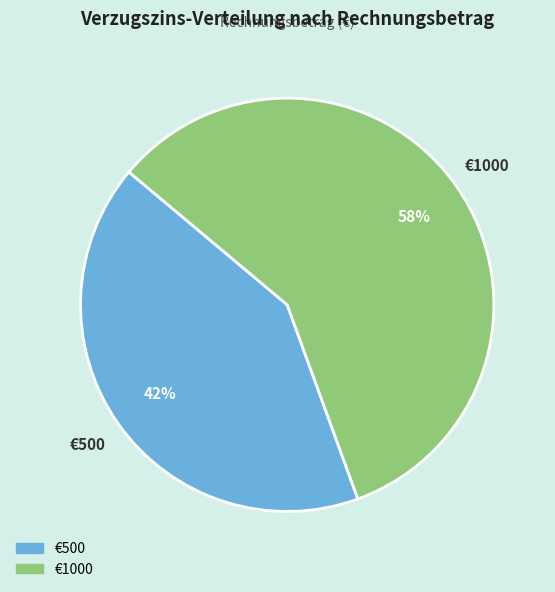

Is there any slice that represents more than half of the pie?

Yes